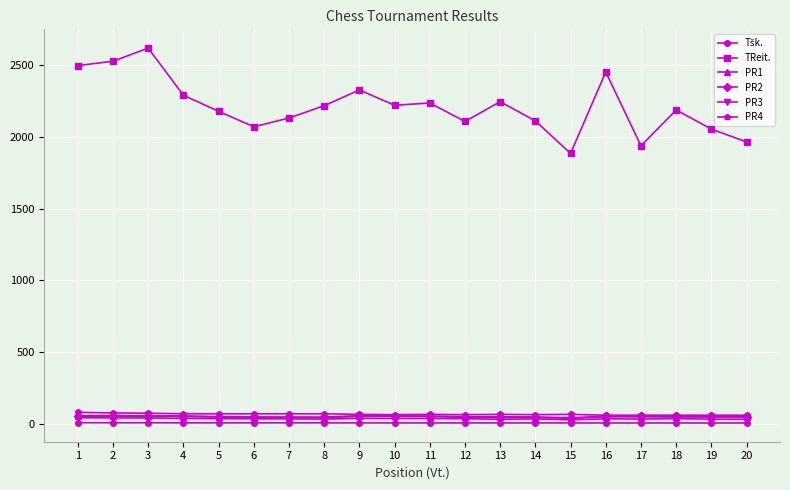

What is the value of the PR2 point at the 17th from the left?

52.5